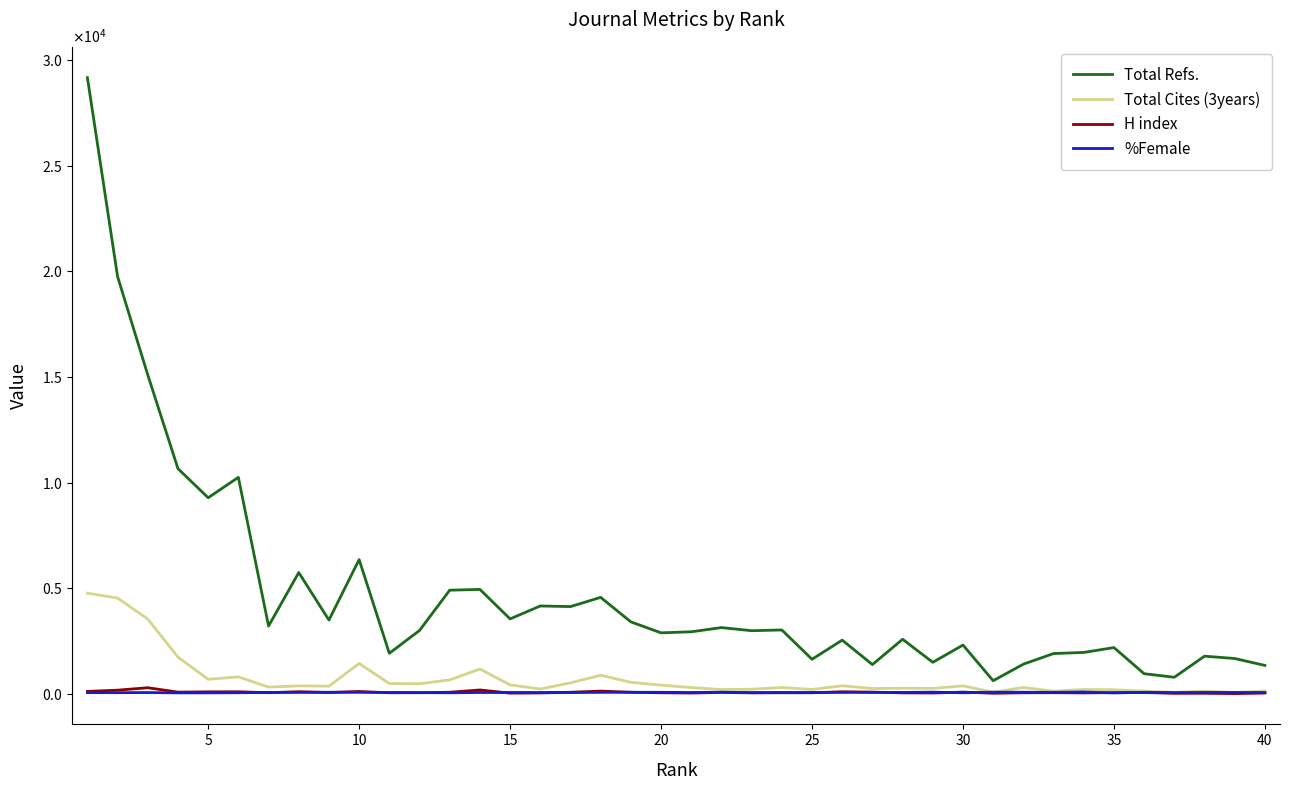

What are all the series names shown in the legend?

Total Refs., Total Cites (3years), H index, %Female